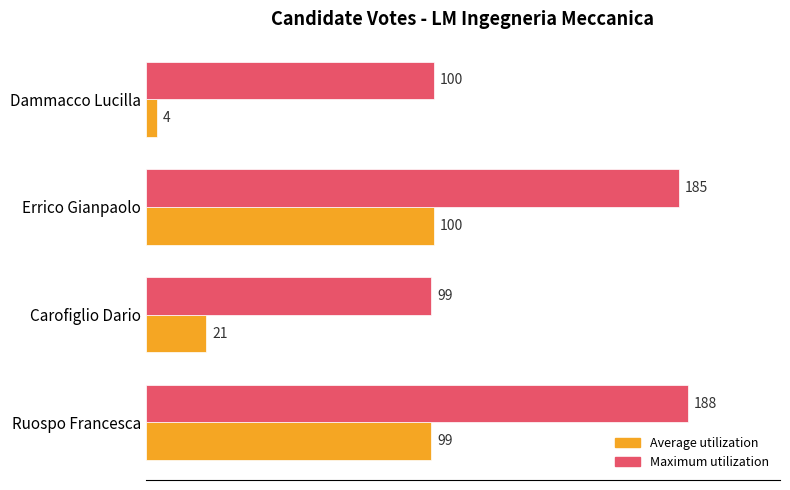

Rank the series by their average value, from lowest to highest.

Average utilization, Maximum utilization